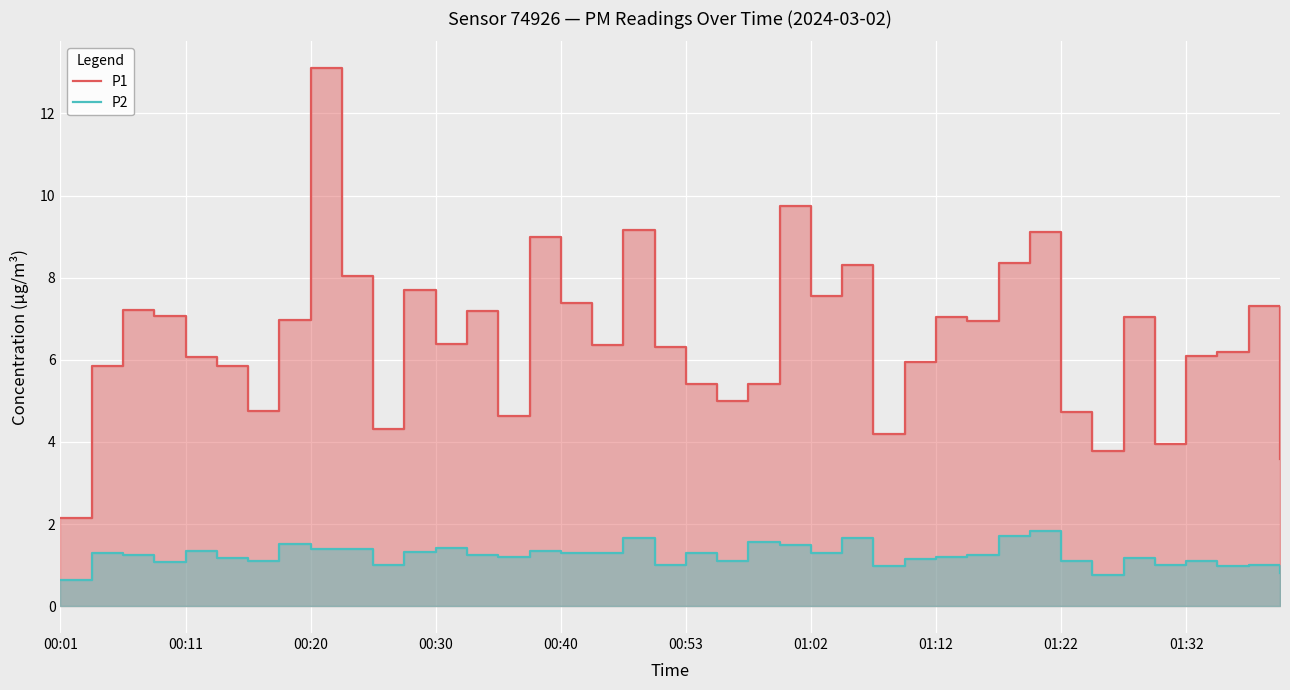

What is the label of the 29th point from the right?

11